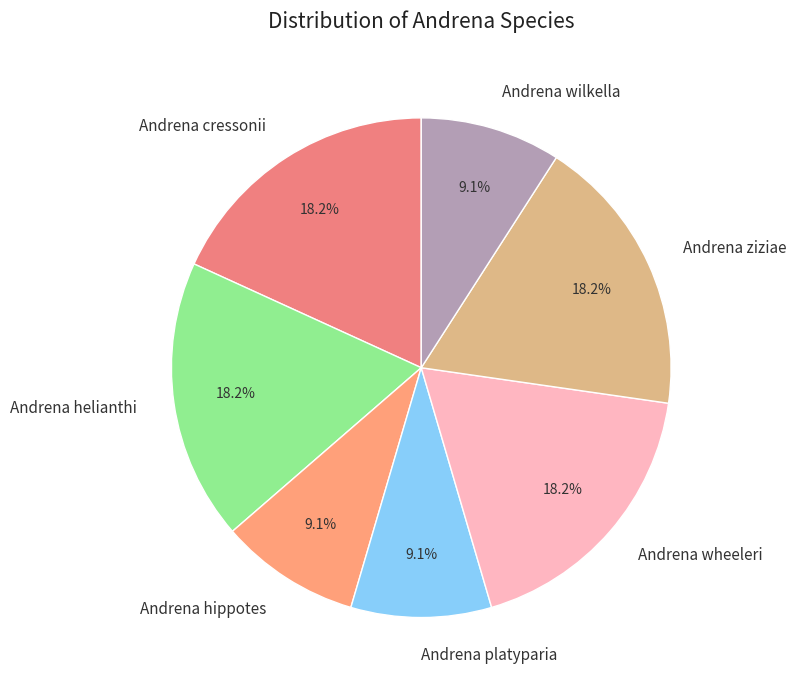

Is Andrena hippotes the majority of the pie?

No